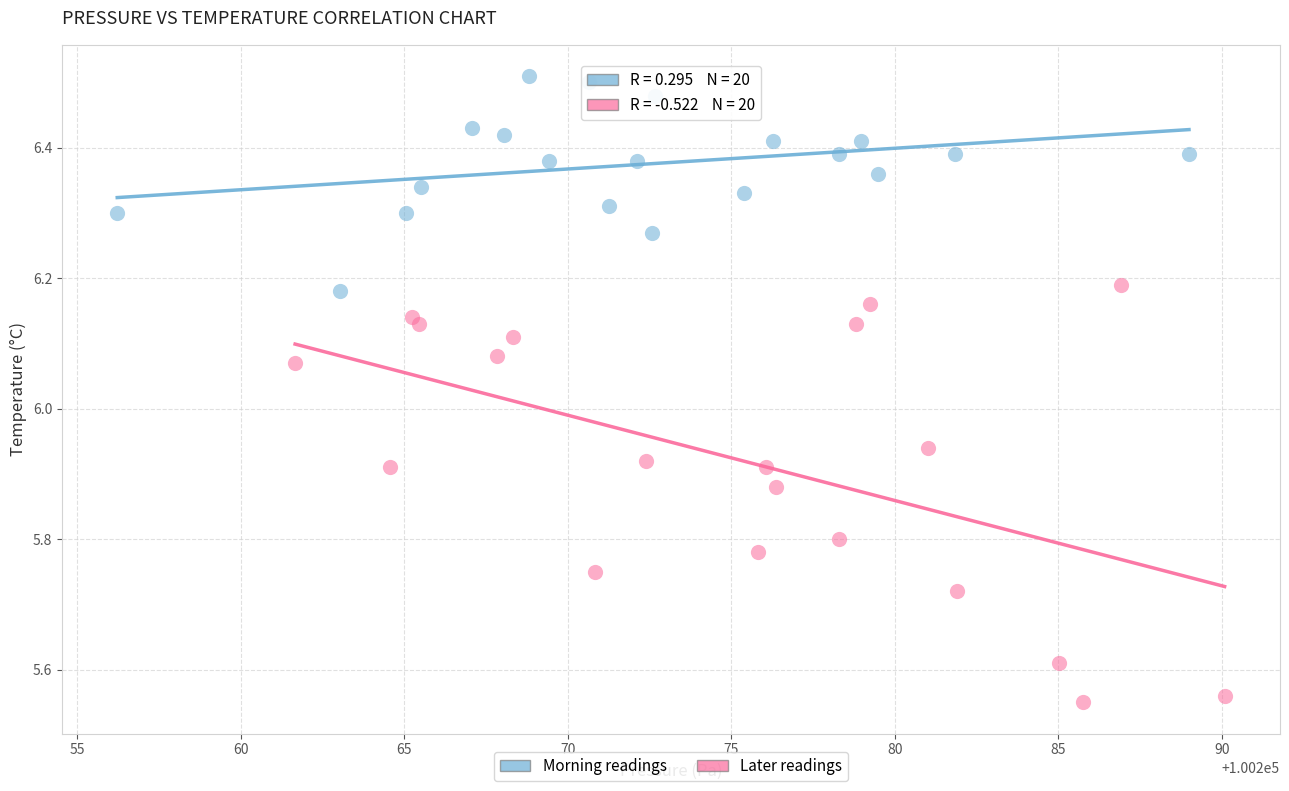

Which series reaches the maximum Y coordinate?

Morning readings